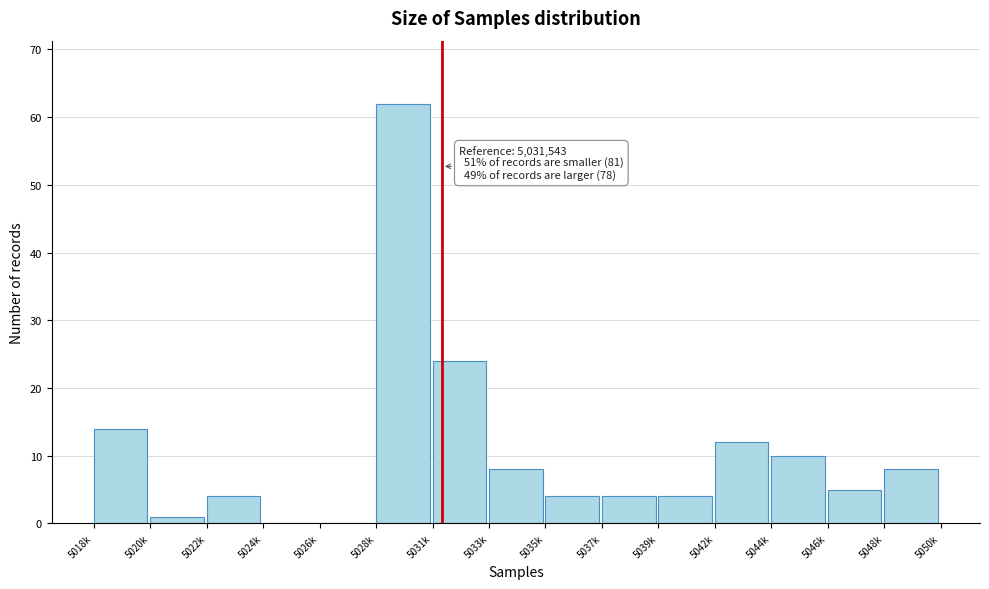

Reading left to right, what are all the values shown in this chart?

5018k=14	5020k=1	5022k=4	5024k=0	5026k=0	5028k=62	5031k=24	5033k=8	5035k=4	5037k=4	5039k=4	5042k=12	5044k=10	5046k=5	5048k=8